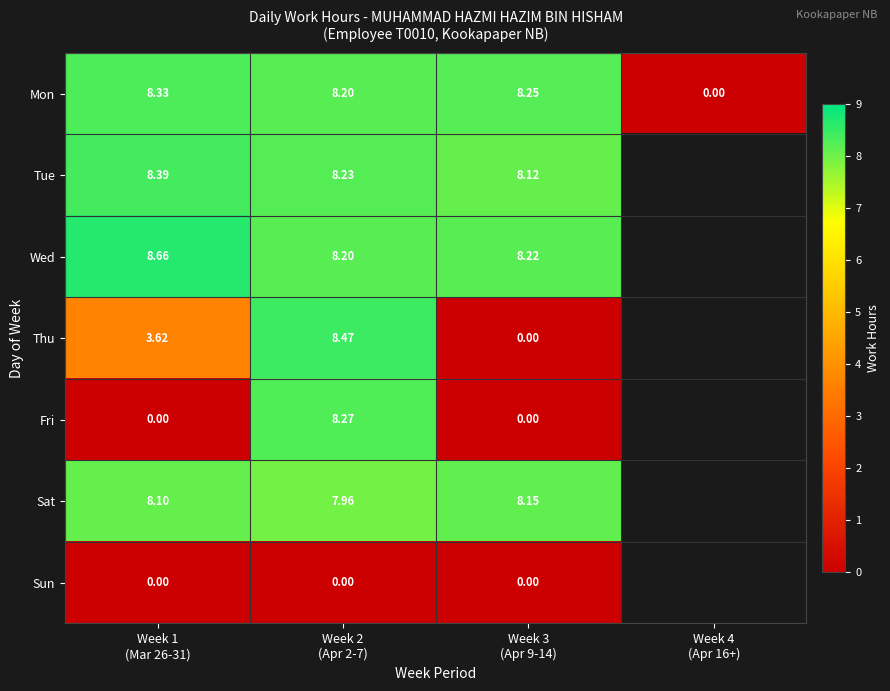

Which series has the widest spread of values?

Thu